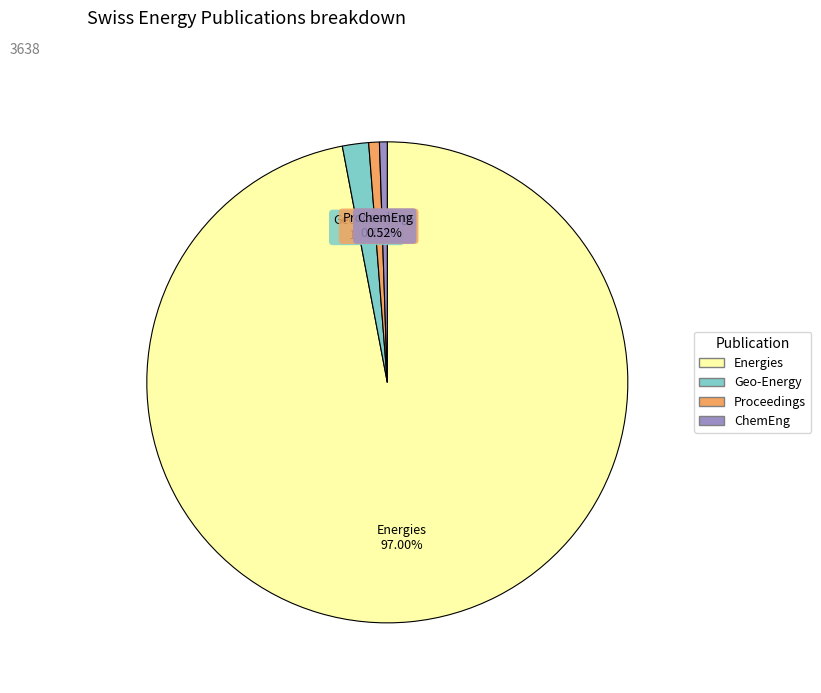

Count the number of slices in the pie.

4